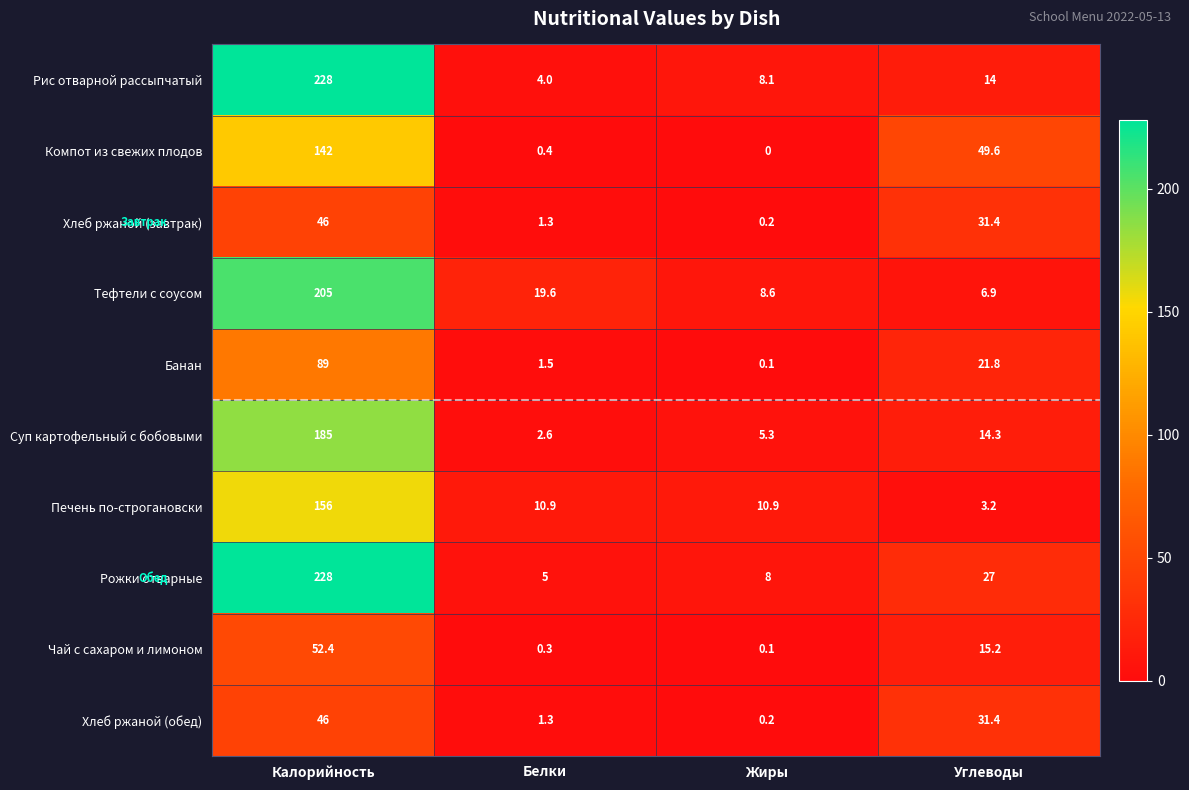

At which label does Печень по-строгановски reach its peak?

Калорийность